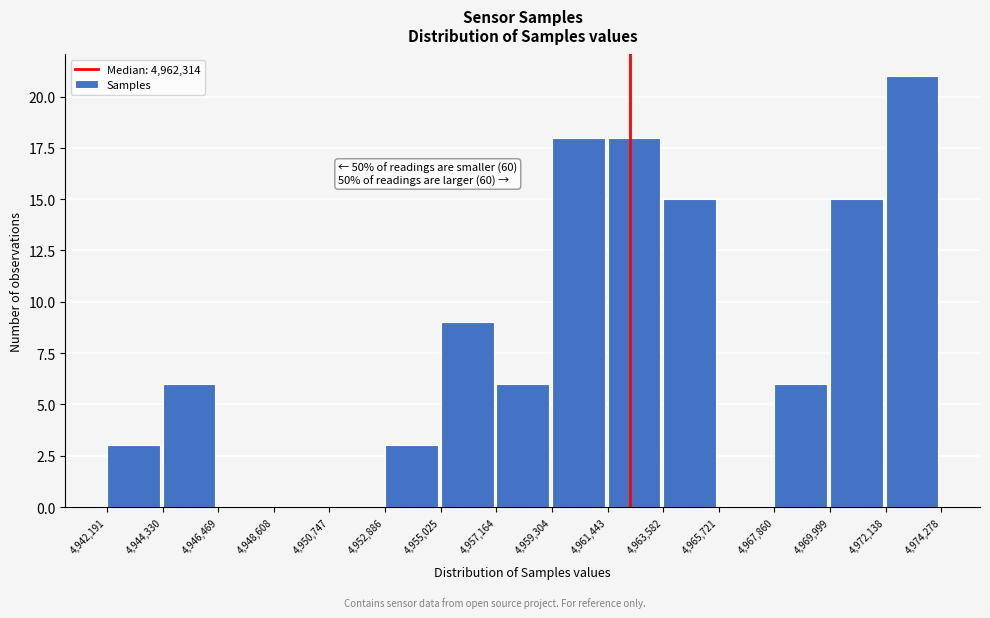

Which range on the x-axis has the tallest bar?

4,972,138 to 4,974,278